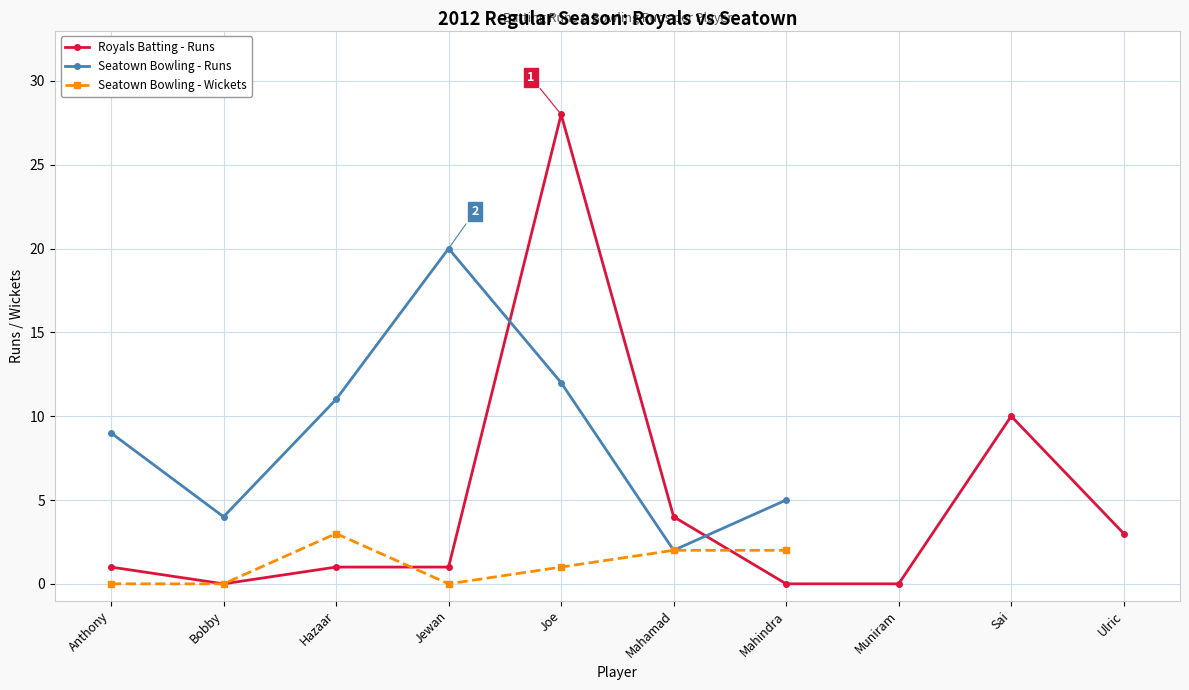

At which category does the data reach its first local peak?

Joe